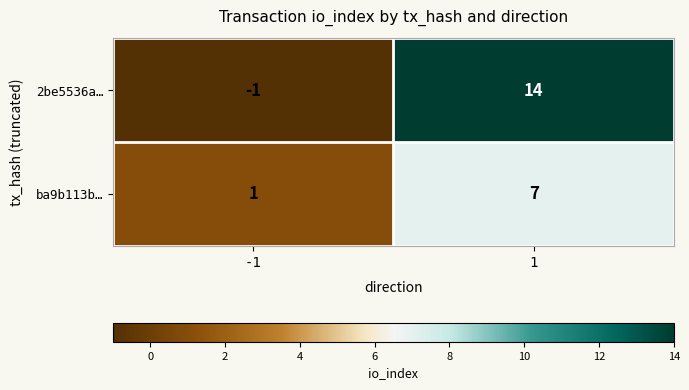

What value does the ba9b113b… series have at 1?

7